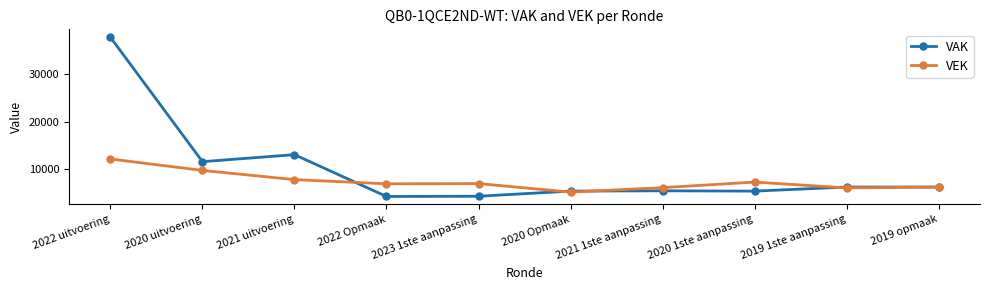

List the series in order of their peak value, highest first.

VAK, VEK